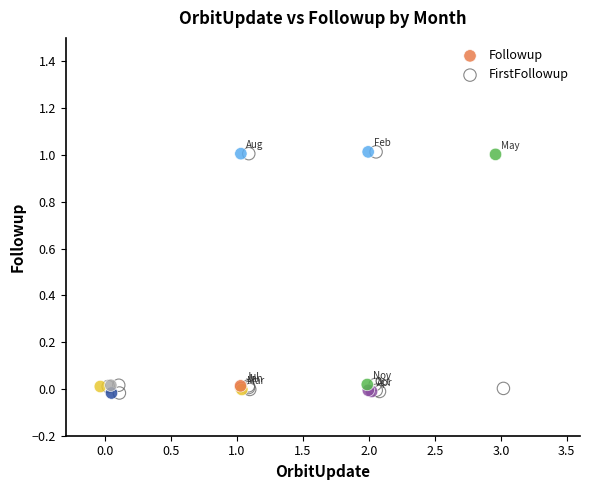

What are all the series names shown in the legend?

Followup, FirstFollowup